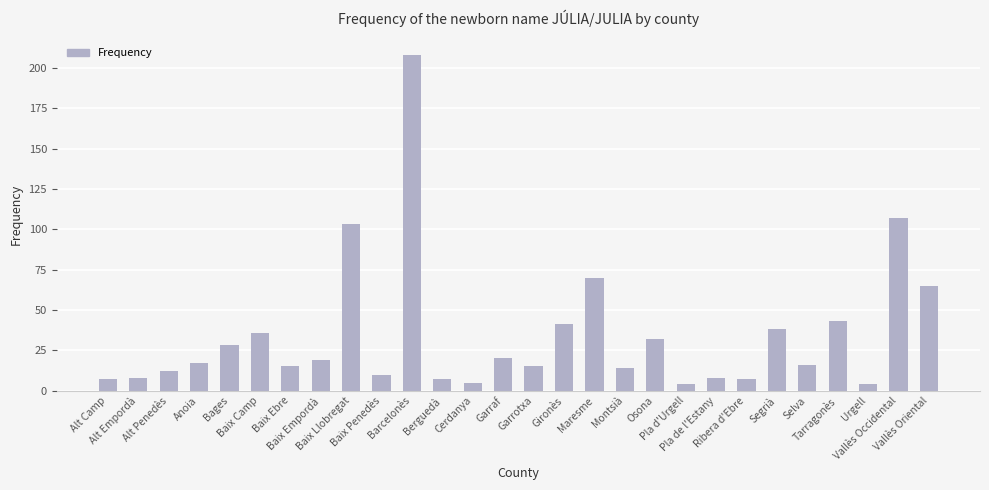

What is the label of the 8th bar from the right?

Pla de l'Estany